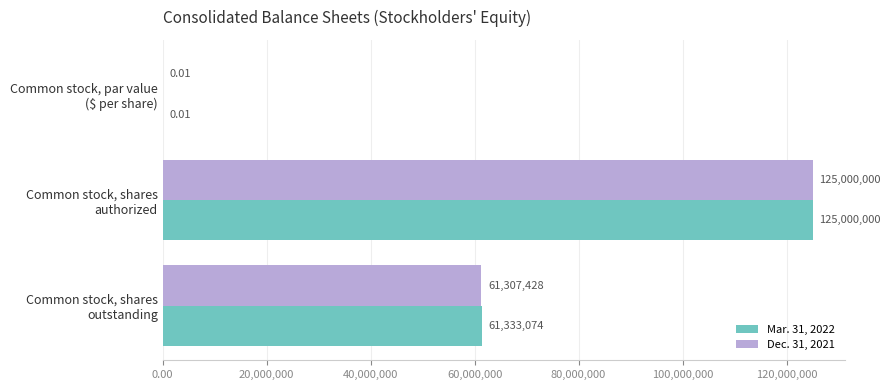

Which series has the largest total across all categories?

Mar. 31, 2022